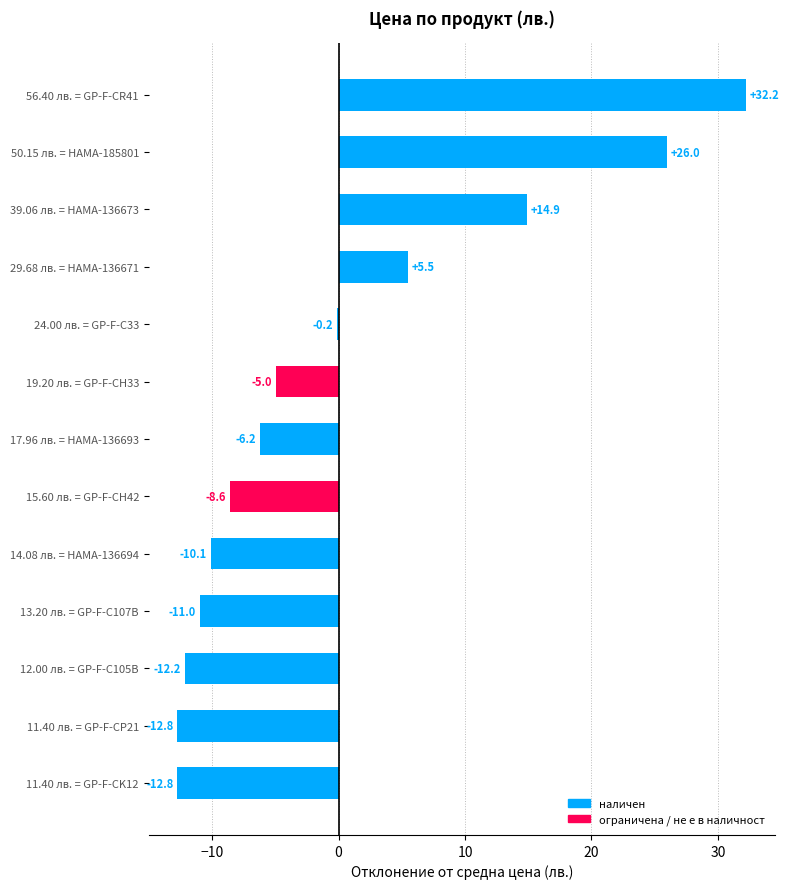

What value does the data have at 11.40 лв. = GP-F-CK12?

-12.8